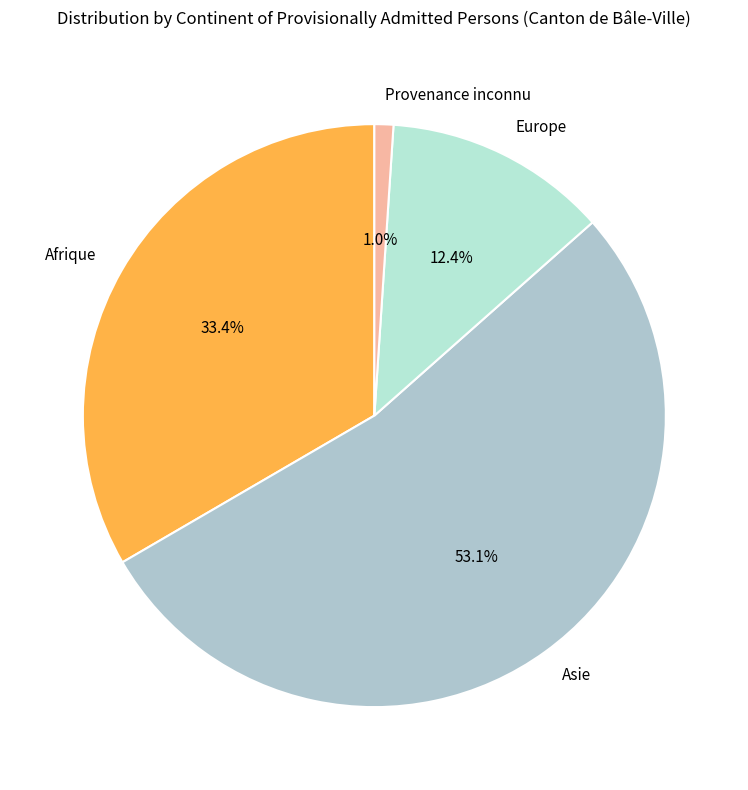

Between Provenance inconnu and Afrique, which is larger?

Afrique